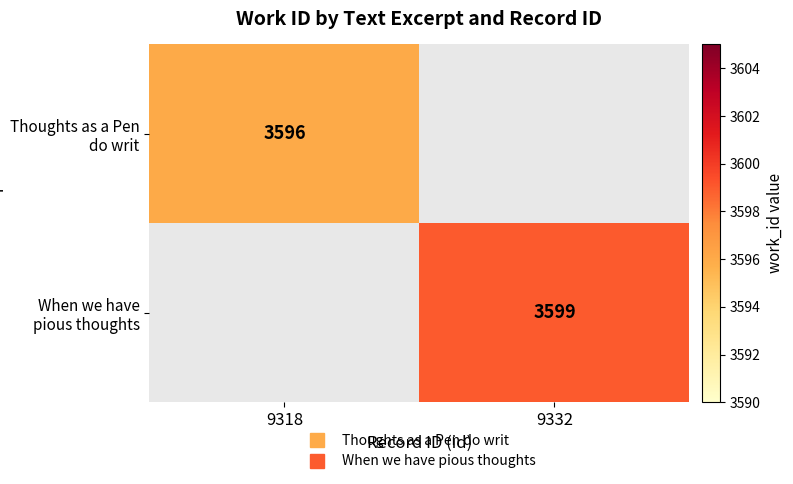

Where is Thoughts as a Pen do writ nearest to the value 3596?

9318